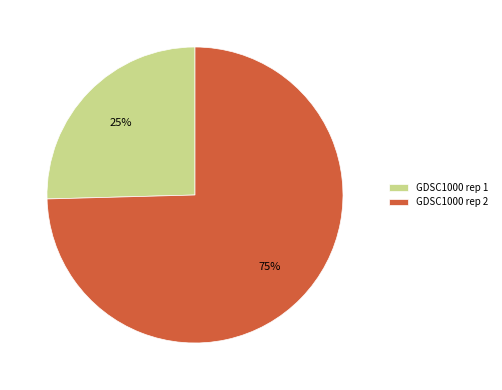

How many slices are in this pie chart?

2